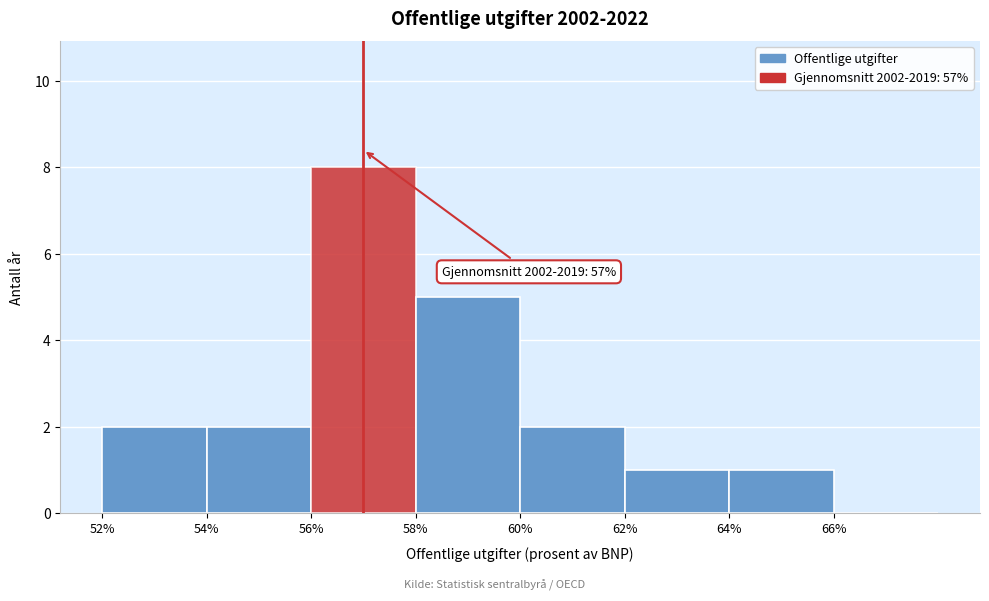

Over which range of the x-axis is the bar tallest?

56 to 58